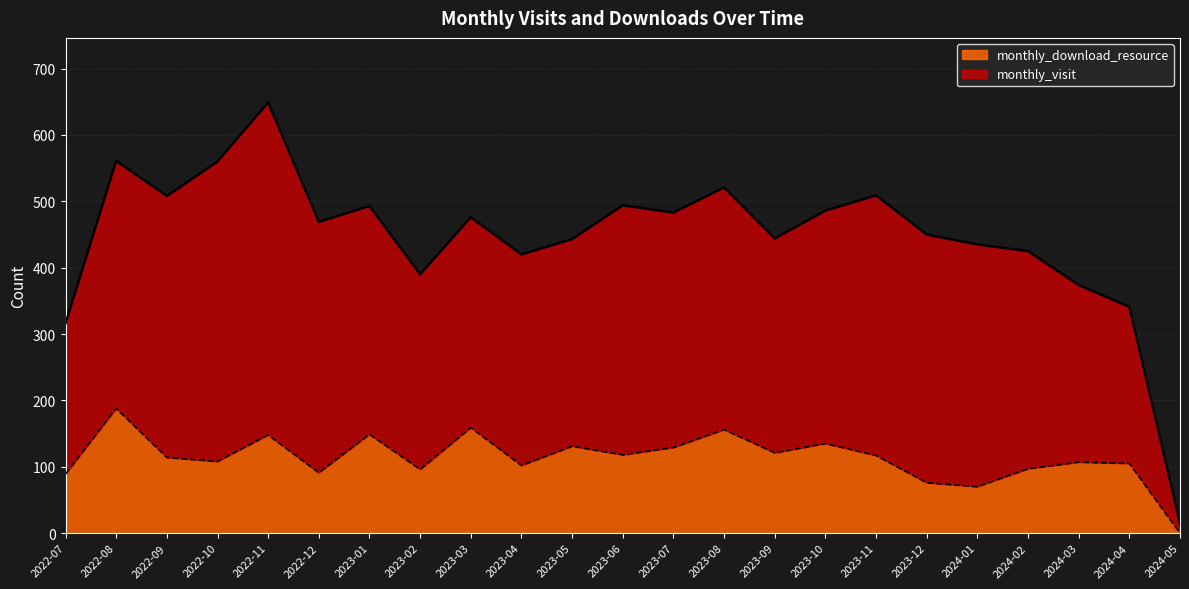

How many data points in monthly_download_resource are less than 114?

11